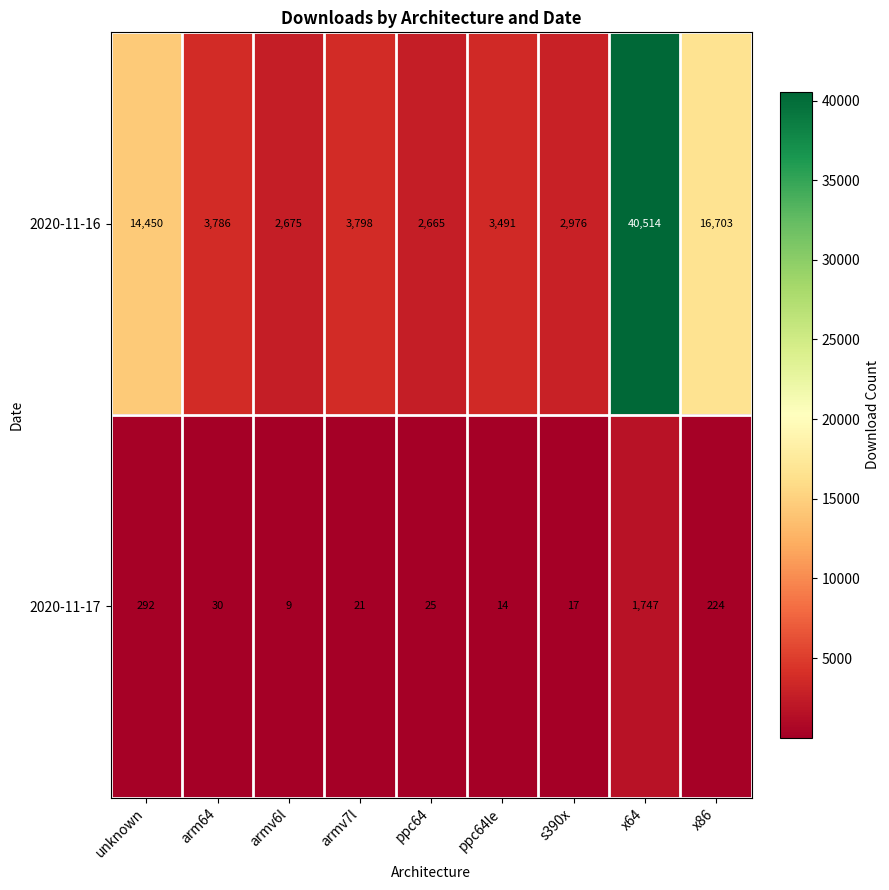

Which series has the largest range (max minus min)?

2020-11-16